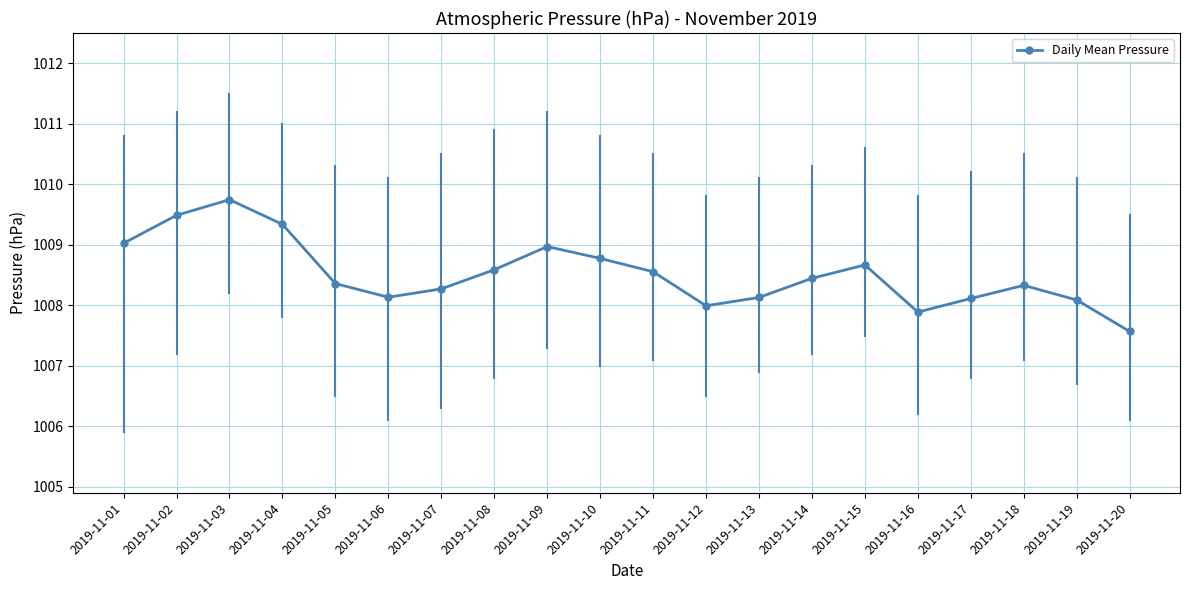

Which label corresponds to the smallest value in the chart?

2019-11-20